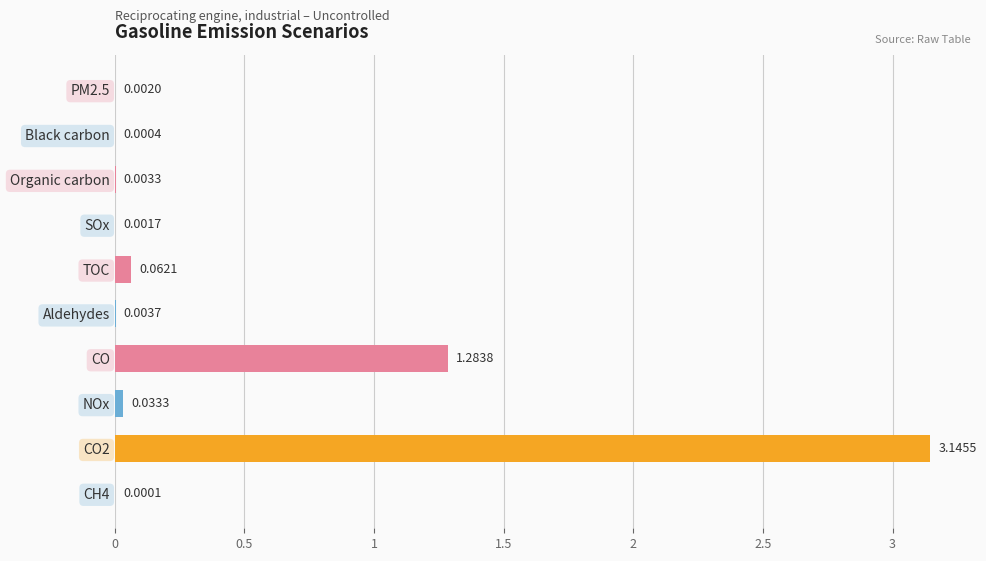

What is the sum of all values?

4.5